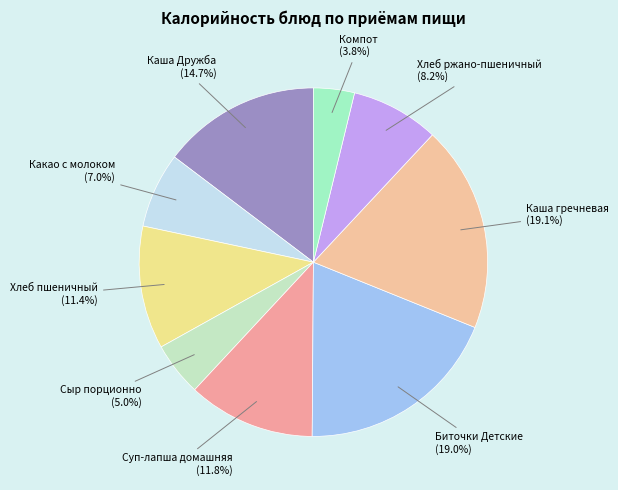

What percentage is the Каша гречневая slice, to the nearest percent?

19%